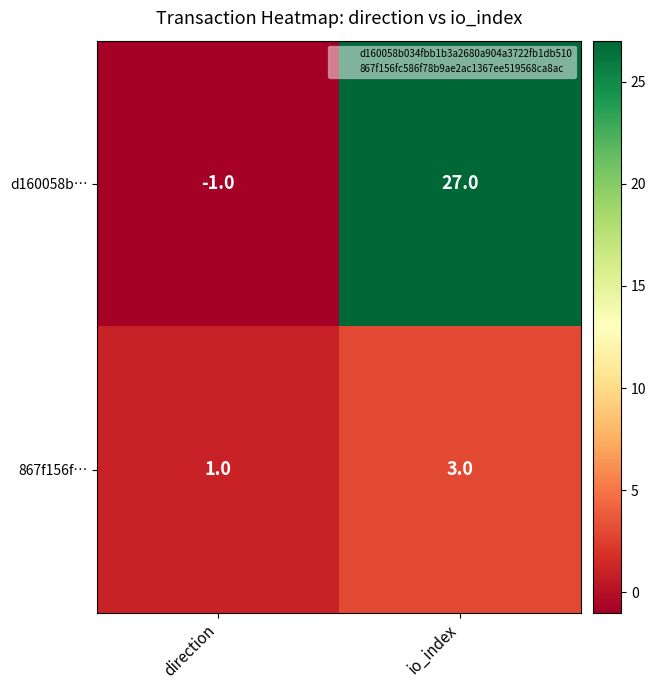

What value does the 867f156f… series have at io_index?

3